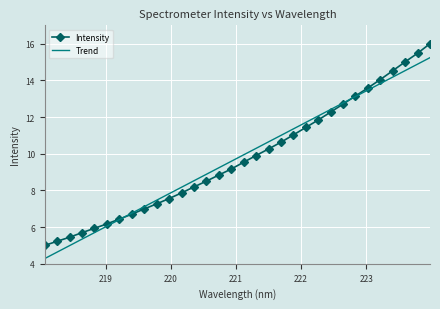

Count the number of categories in the chart.

32